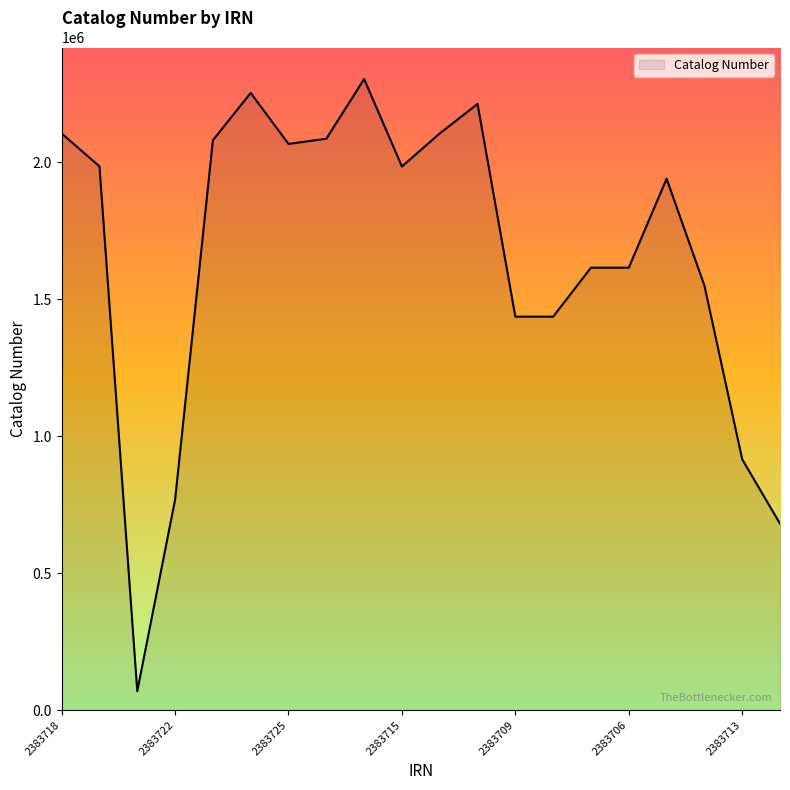

What is the smallest value displayed?

69048